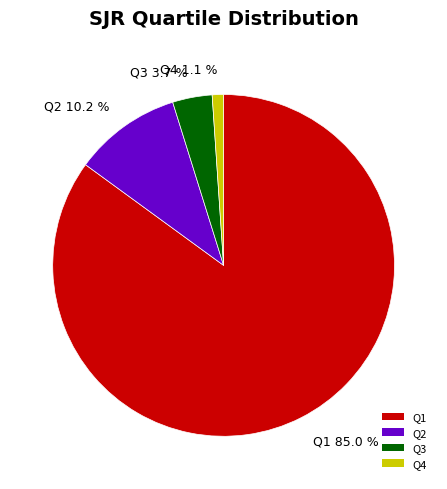

Between Q2 10.2 % and Q3 3.7 %, which is larger?

Q2 10.2 %